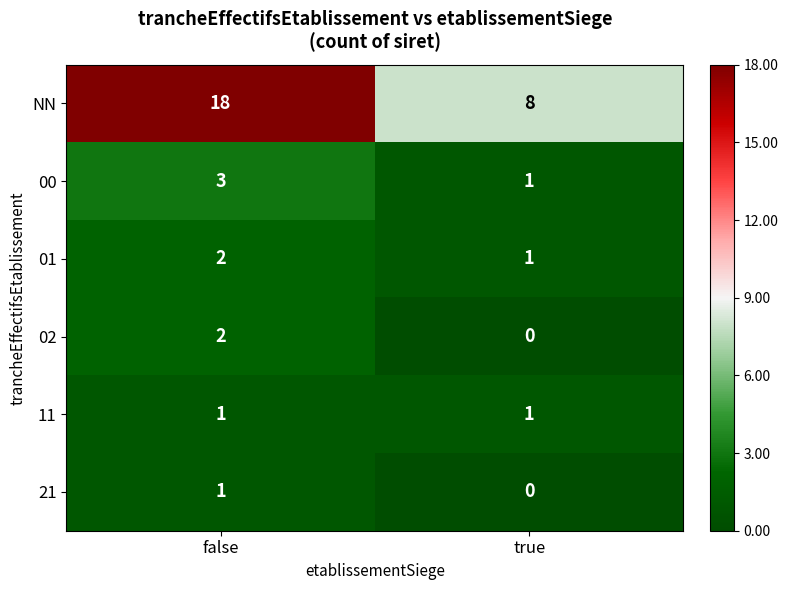

At which category does the chart reach its minimum across all series?

true